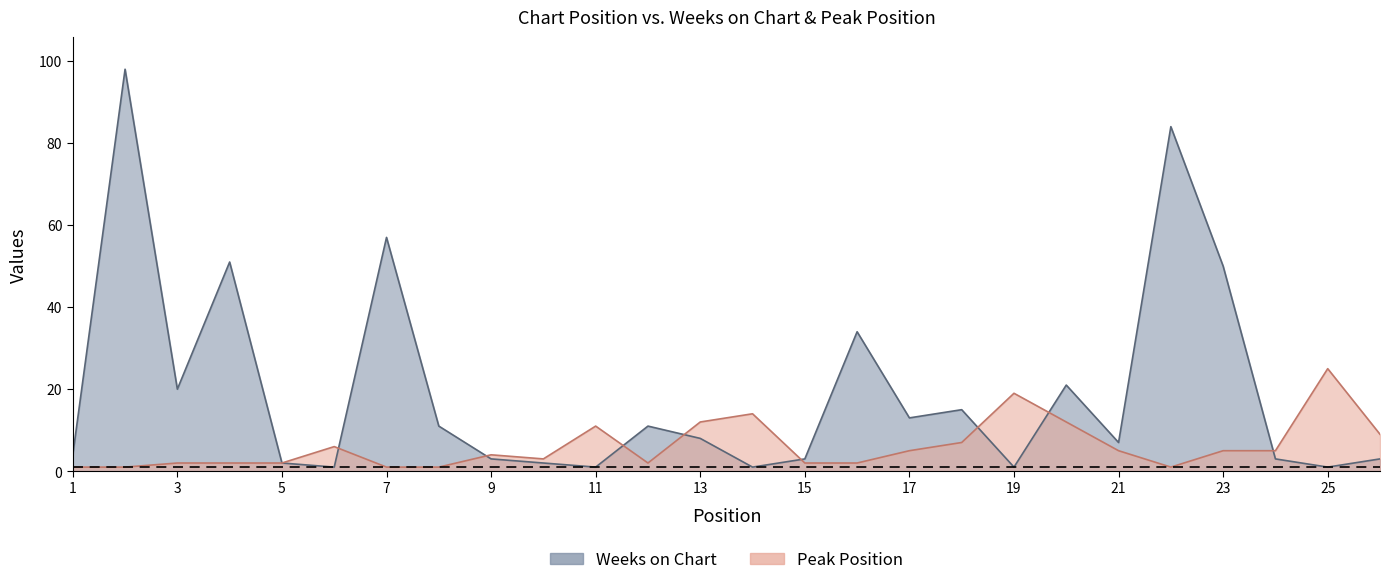

Where is the first local minimum for Peak Position?

10